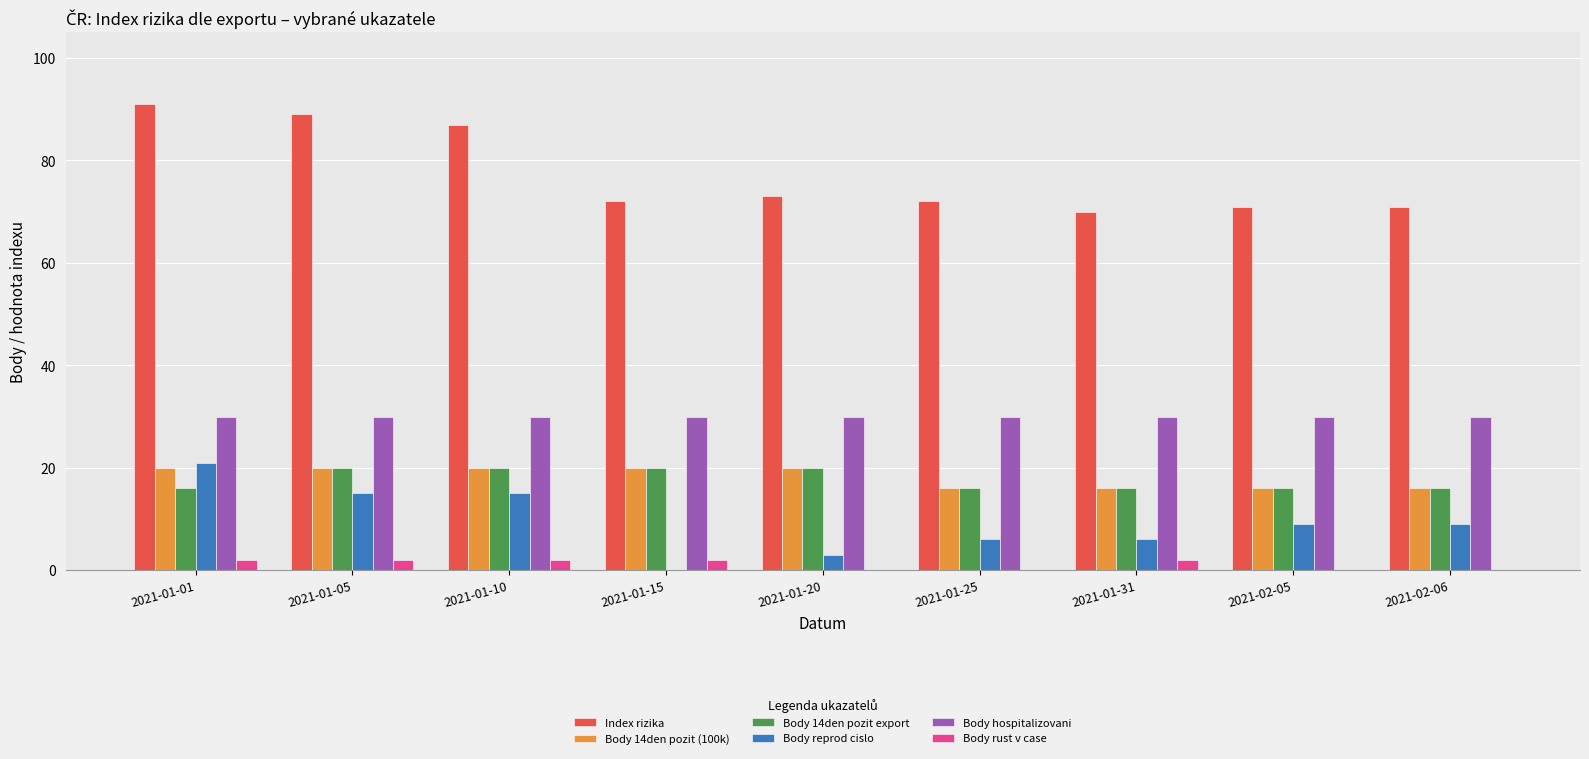

Which series changed the most between 2021-01-01 and 2021-01-15?

Body reprod cislo